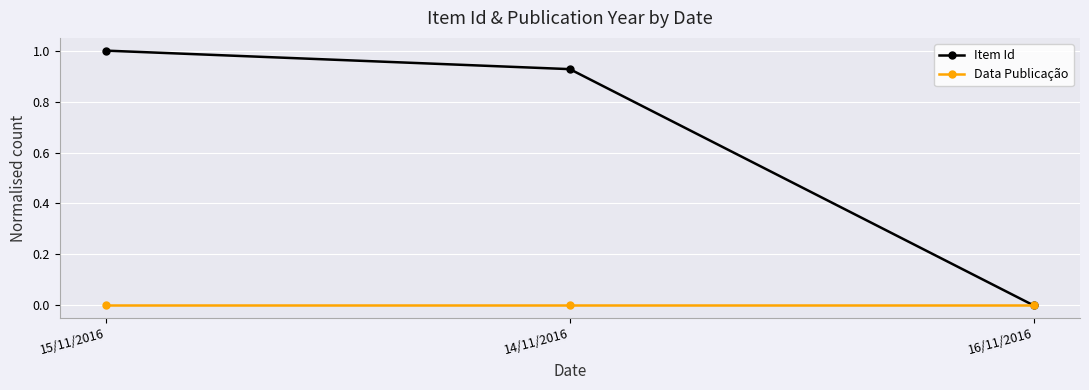

Which category has the highest value across all series?

15/11/2016